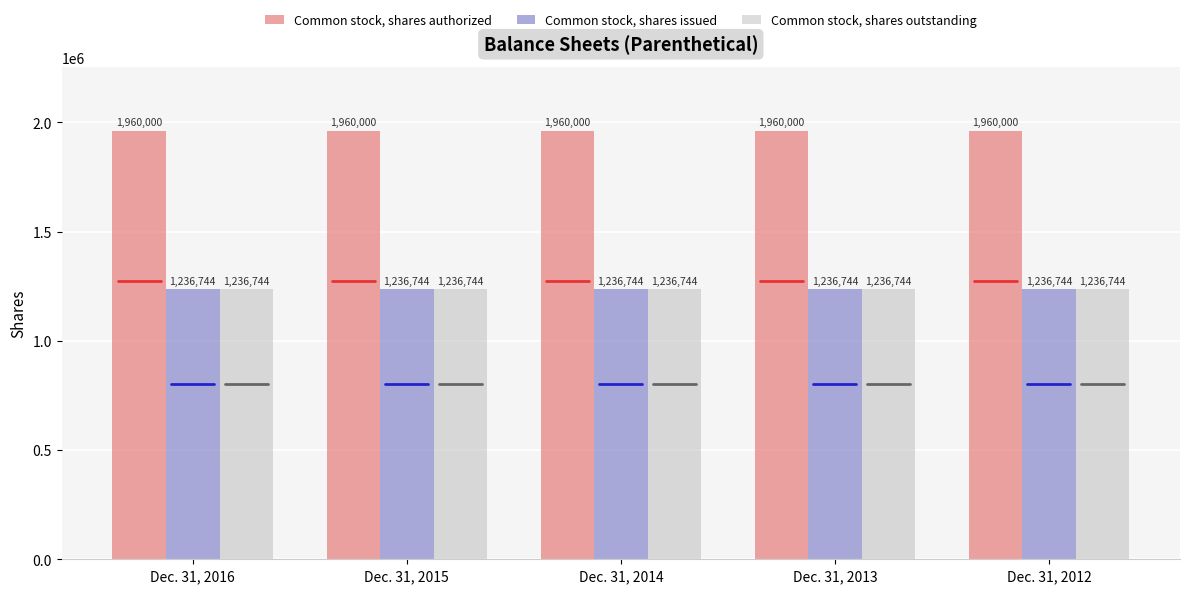

What is the spread (max minus min) of values at Dec. 31, 2015?

723256